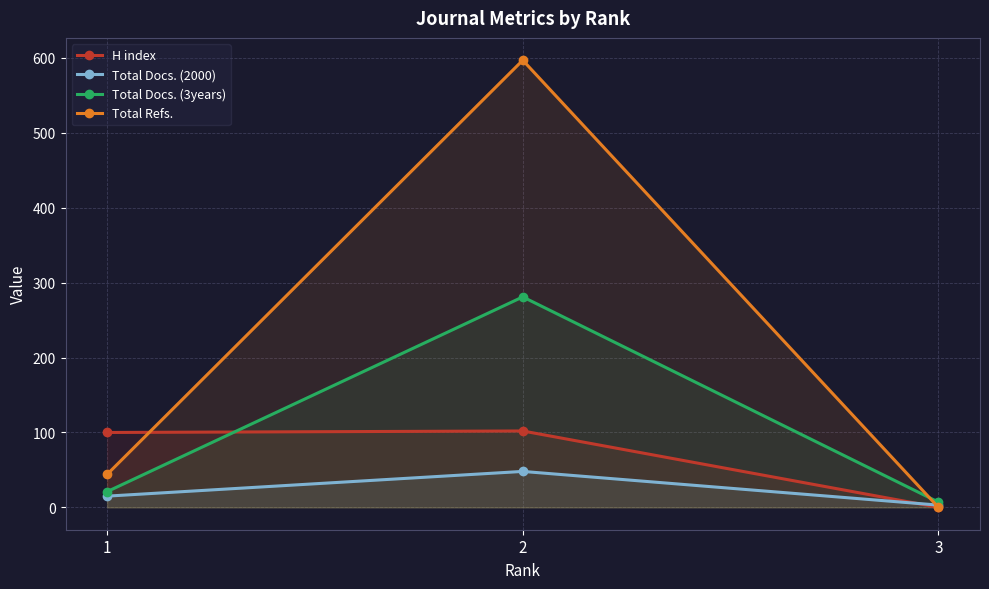

How many lines are shown in the chart?

4